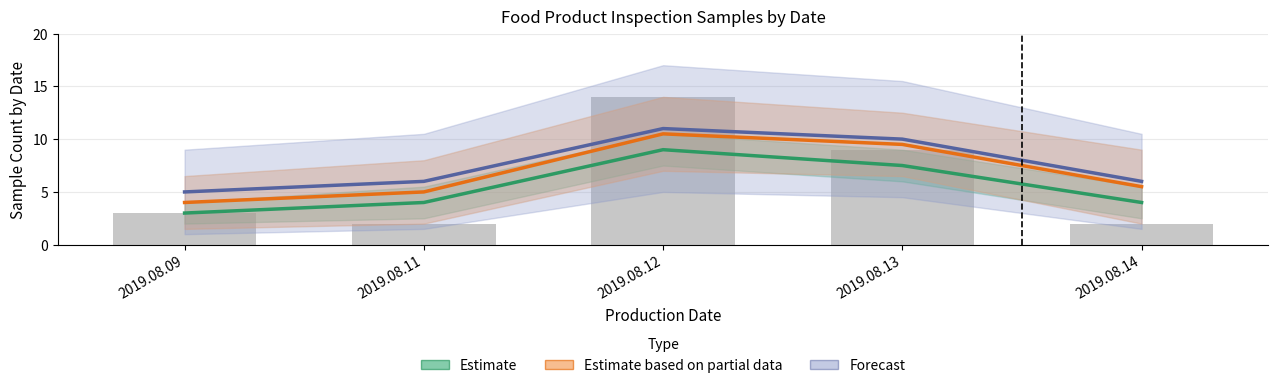

Is it true that Forecast equals 2.3 at 2019.08.13?

False